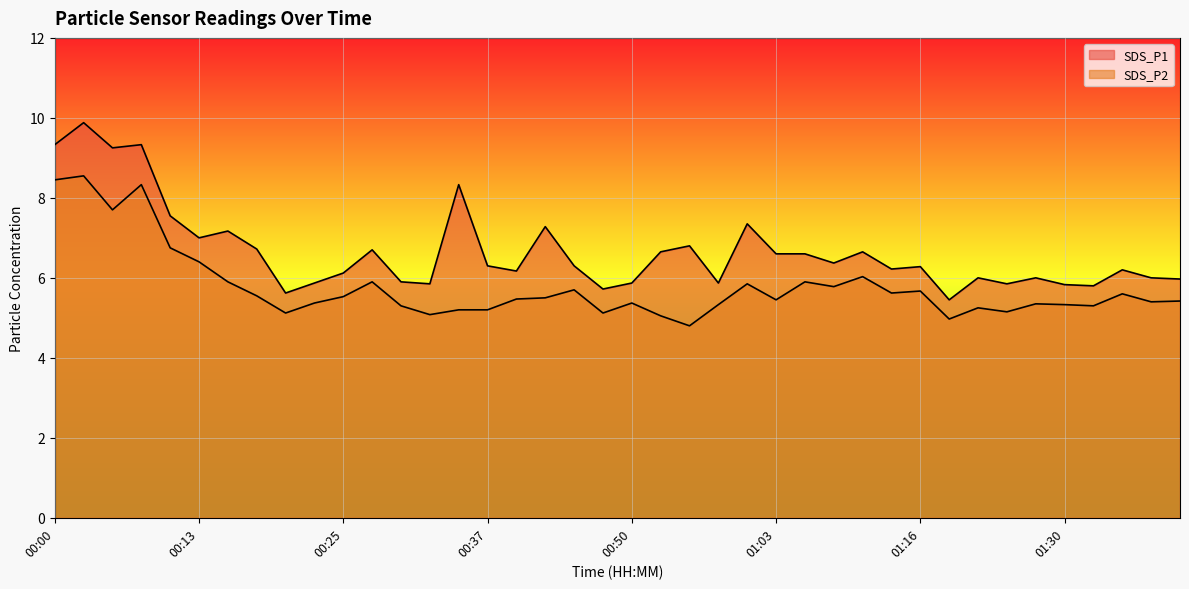

What is the difference between the maximum and second lowest values in the SDS_P2 series?

3.6